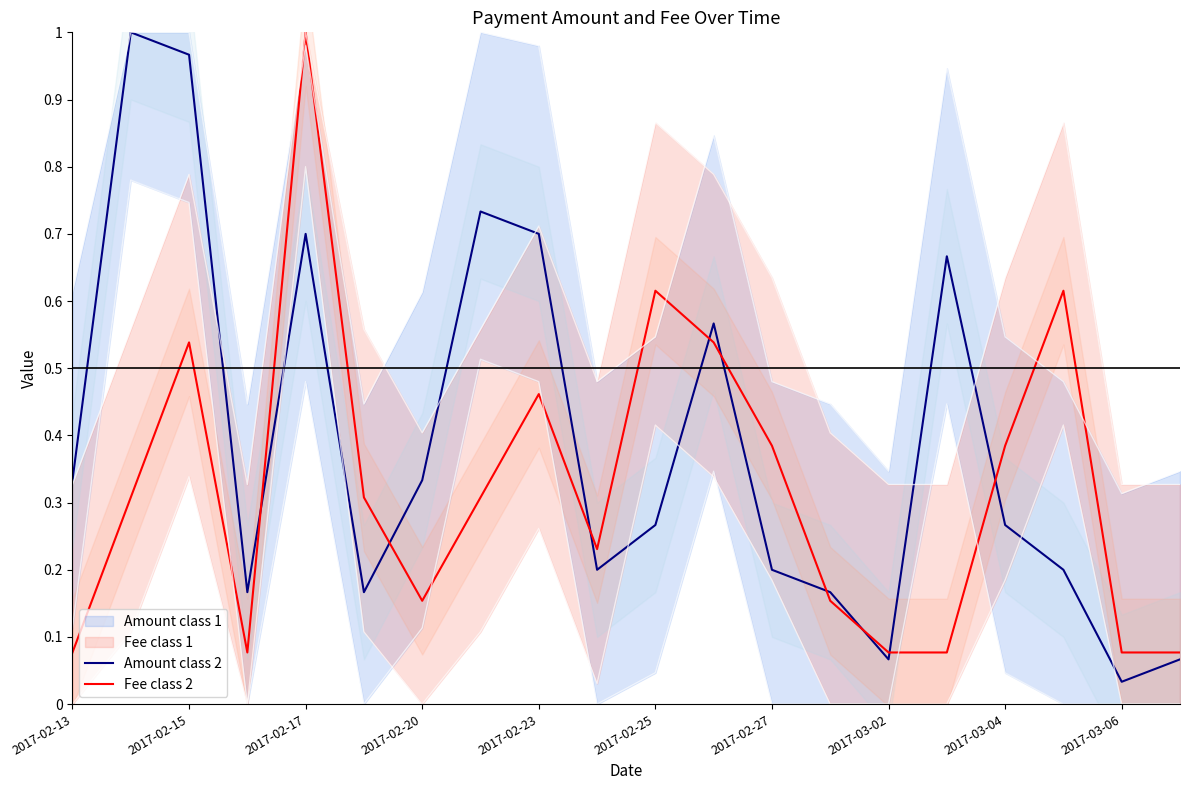

The value of Fee class 2 at 2017-03-04 is 0.2. True or false?

False